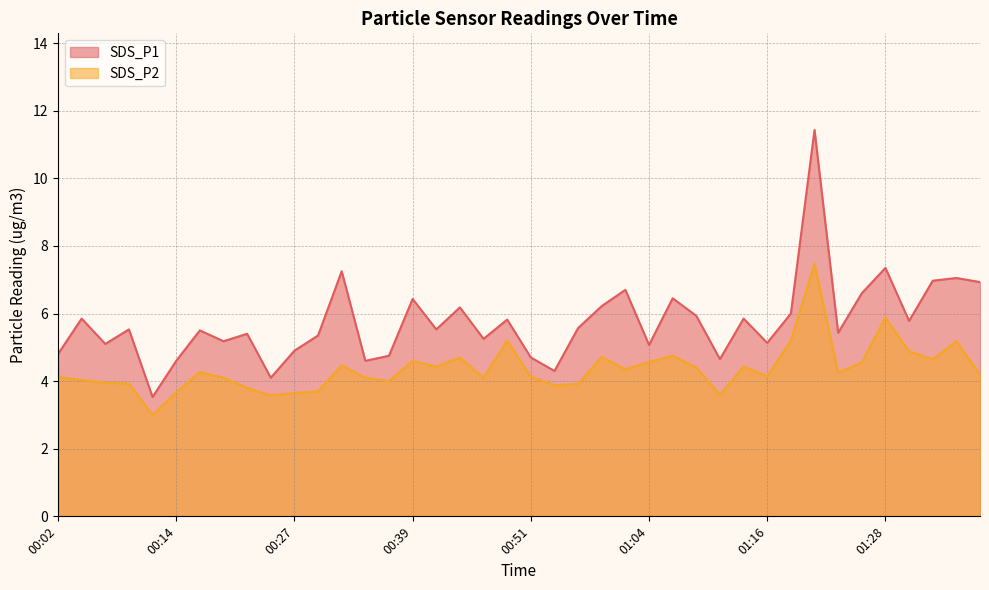

Which series has the largest total across all categories?

SDS_P1